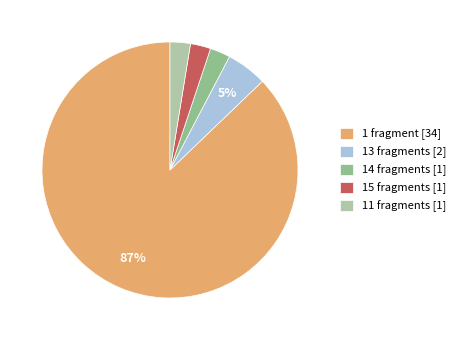

Is there a majority slice in this chart?

Yes